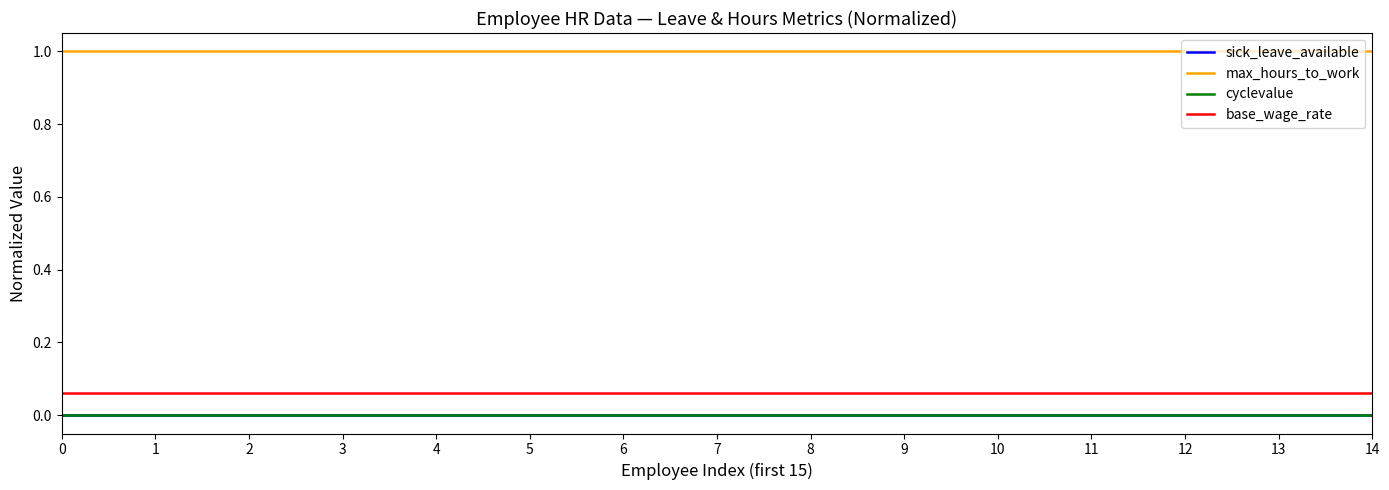

Is this an area chart (filled region under the line)?

No